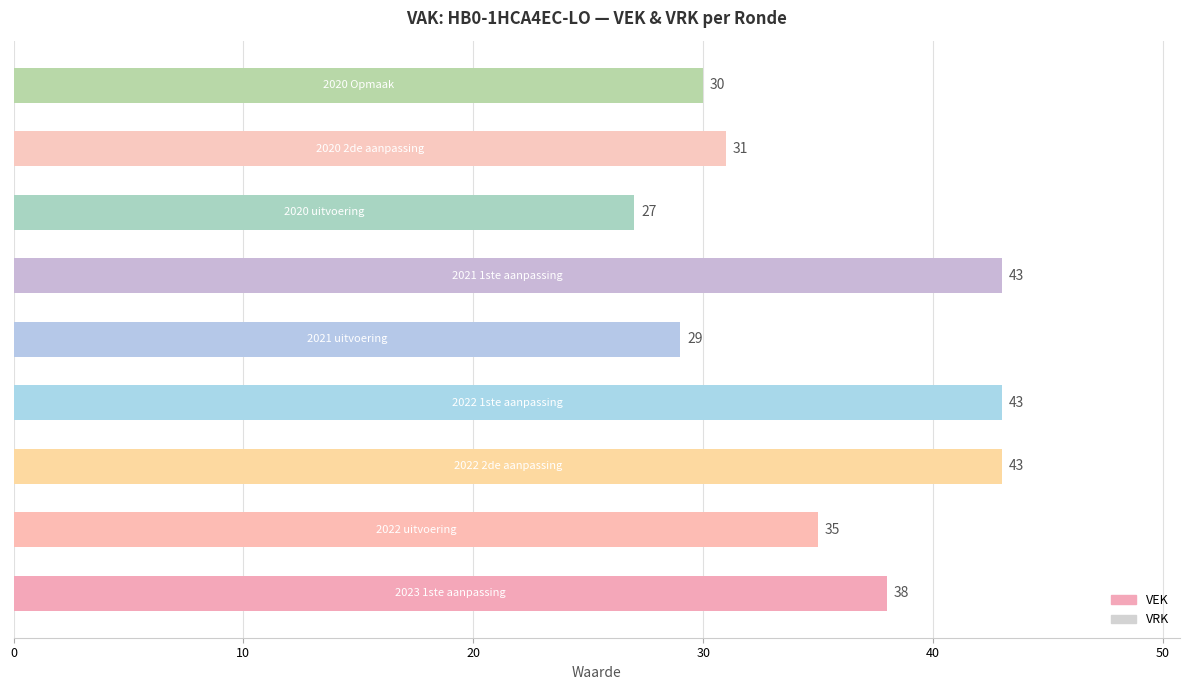

What is the greatest value displayed?

43